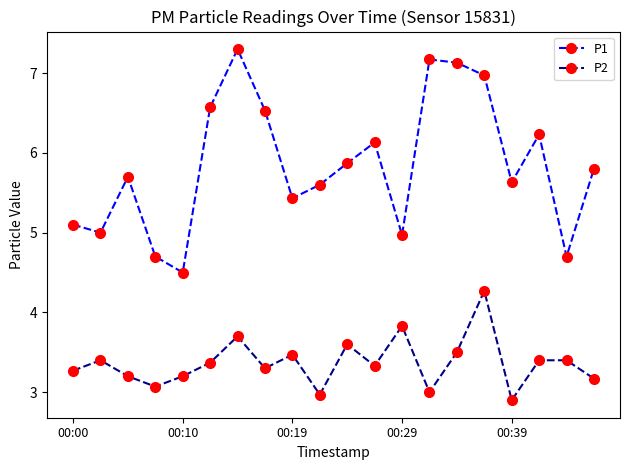

What is the maximum value shown in the chart?

7.3